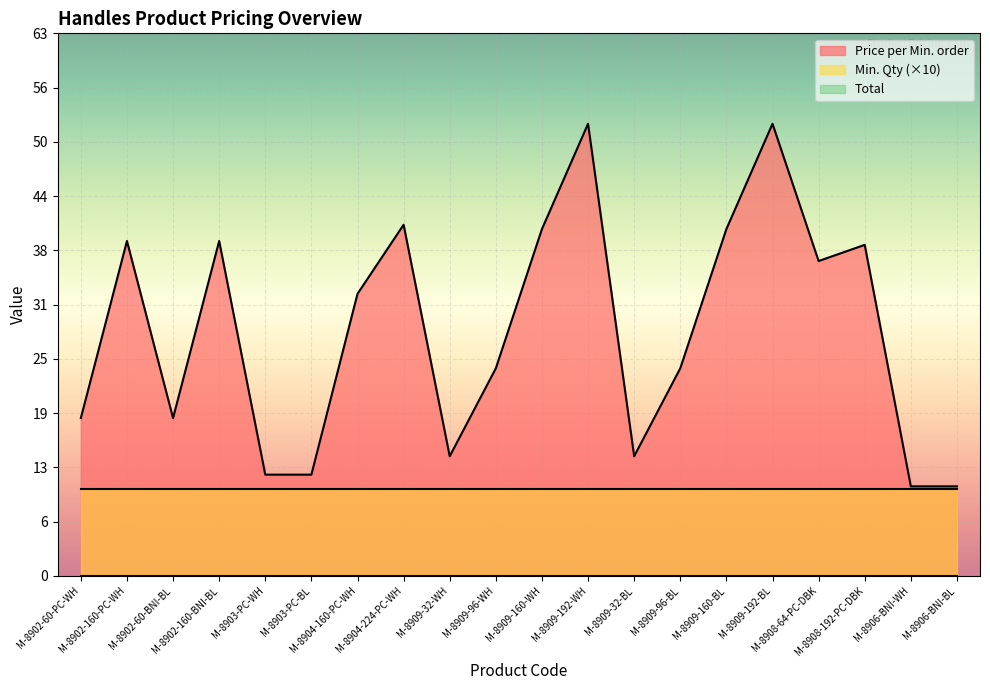

Which category has the highest value across all series?

M-8909-192-WH